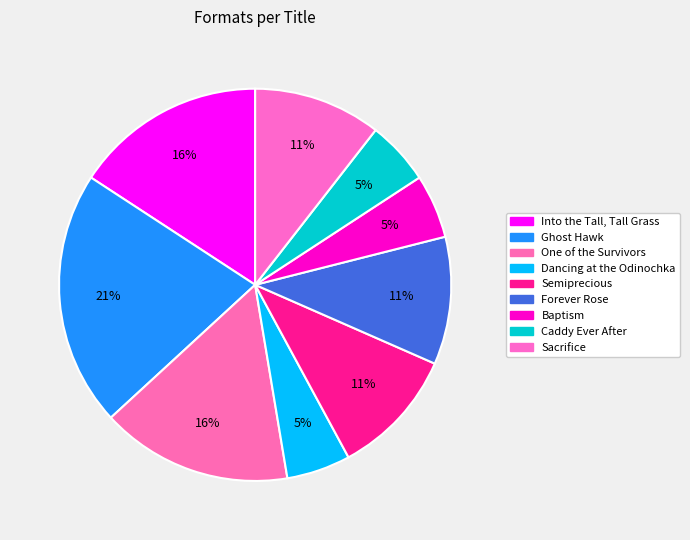

How much of the chart is everything except Caddy Ever After?

94.7%